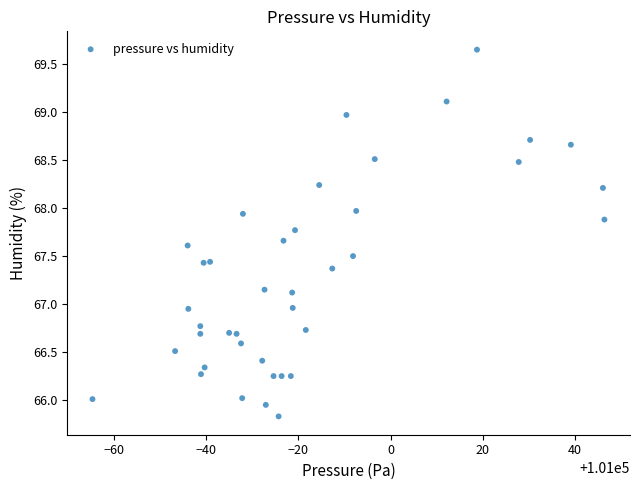

What is the range of X values (max minus min)?

111.1